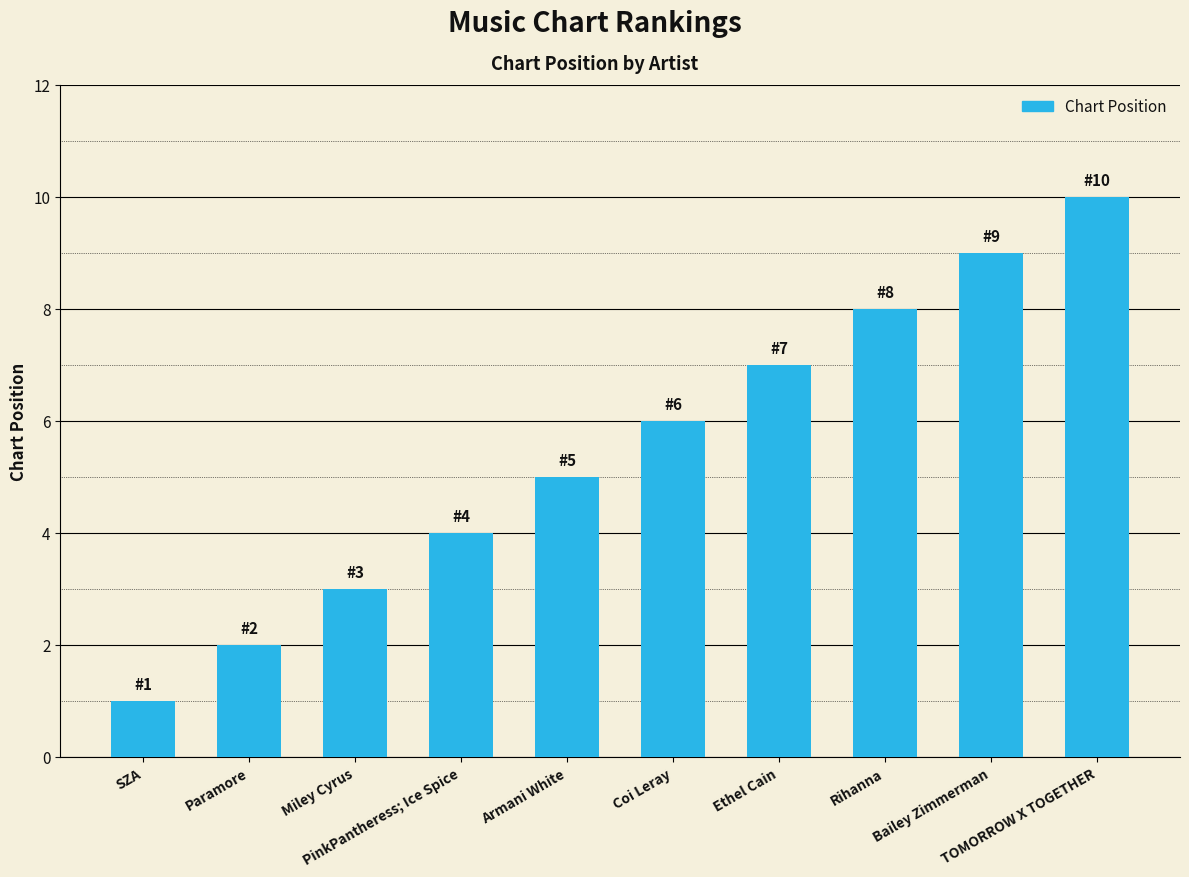

How many series are shown in this chart?

1